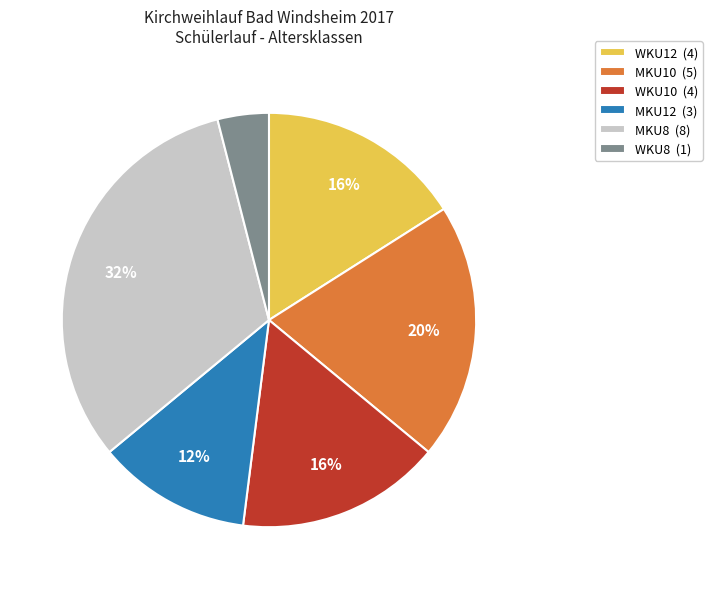

Which slice is the largest?

MKU8